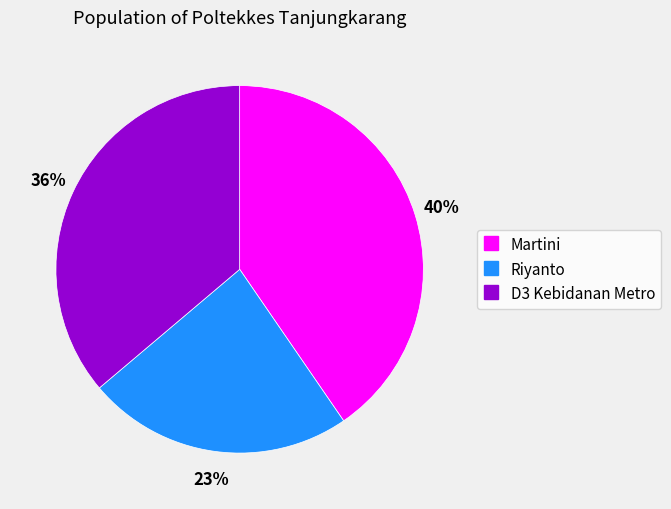

Does D3 Kebidanan Metro represent more than half of the total?

No